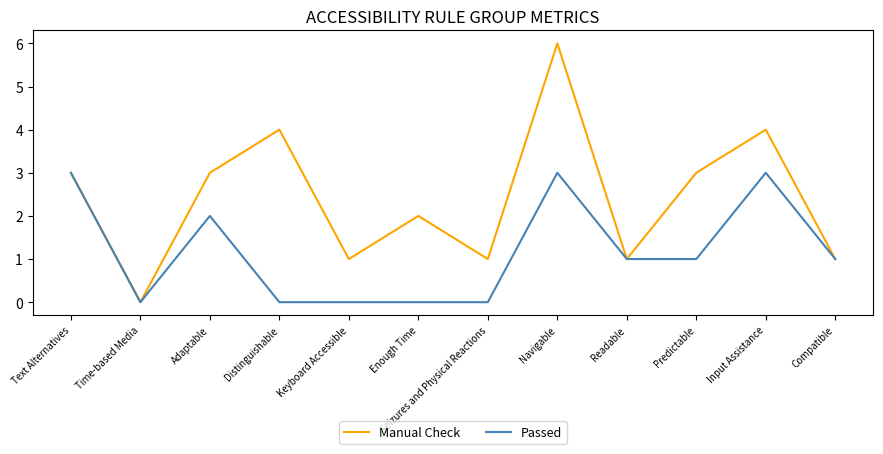

What position from the left is Distinguishable?

4